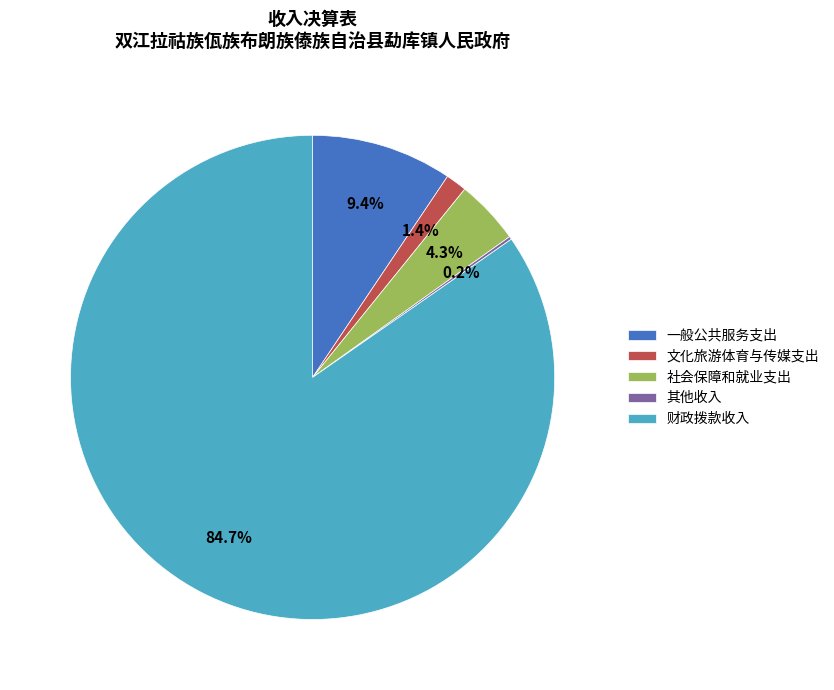

Which category has the biggest portion of the pie?

财政拨款收入